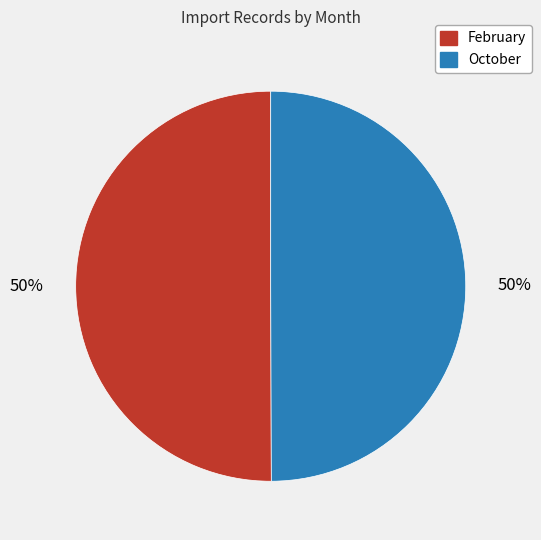

Approximately how many times larger is the value at October compared to February?

1.0